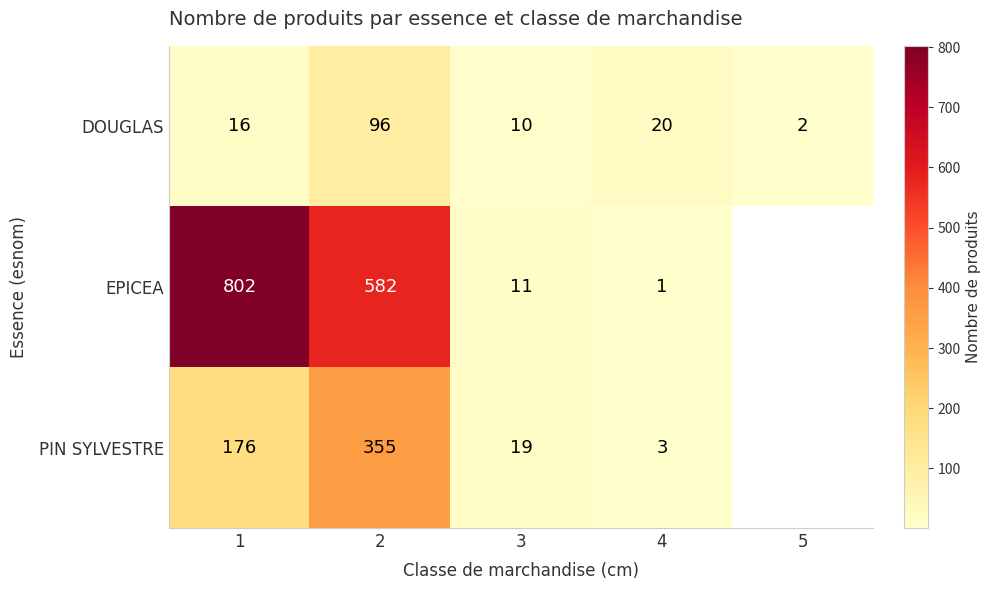

At 3, list the series in order from largest to smallest.

PIN SYLVESTRE, EPICEA, DOUGLAS